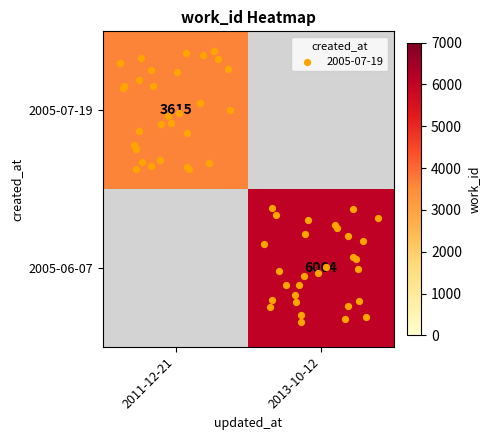

Count the number of data series in this chart.

2